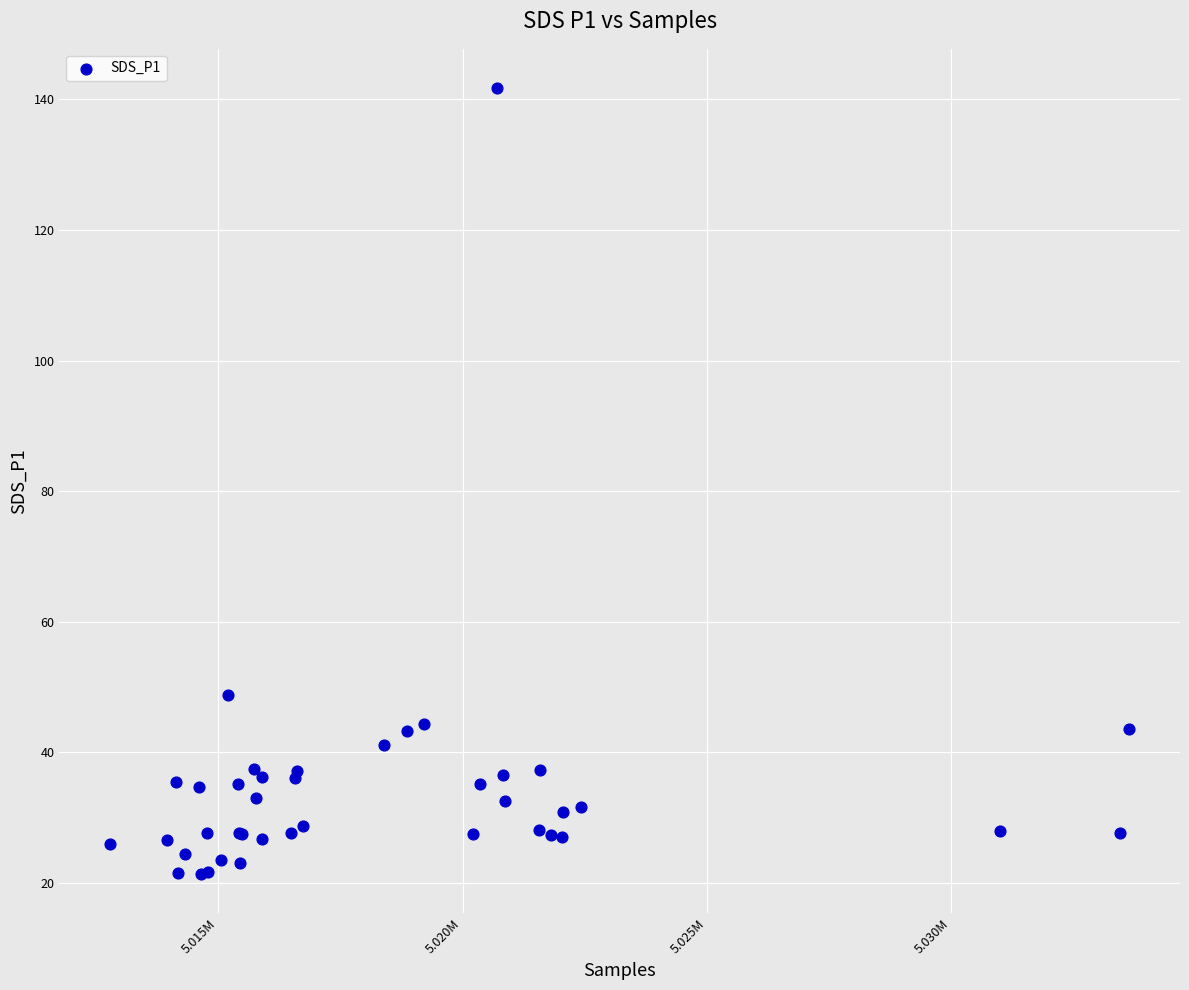

What Y value in the scatter plot is closest to 81?

48.9